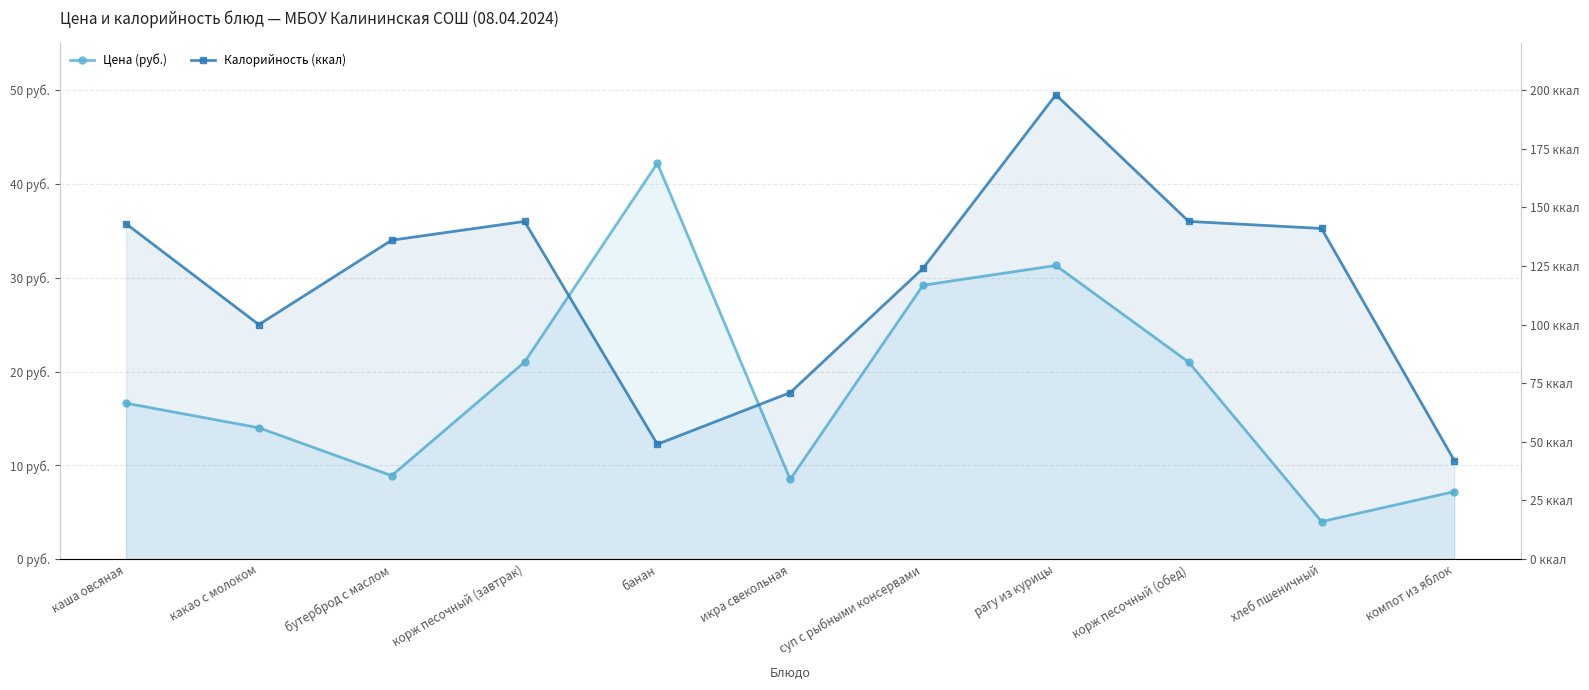

The value of Цена (руб.) at корж песочный (обед) is 34.3. True or false?

False